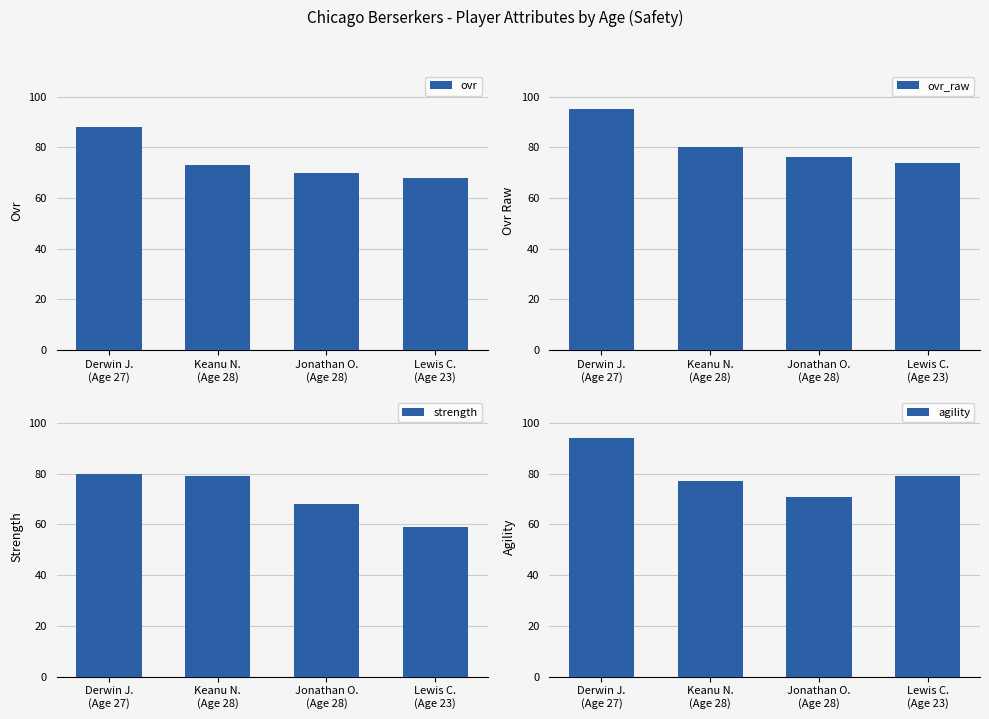

What is the label of the 2nd bar from the left?

Keanu N.
(Age 28)